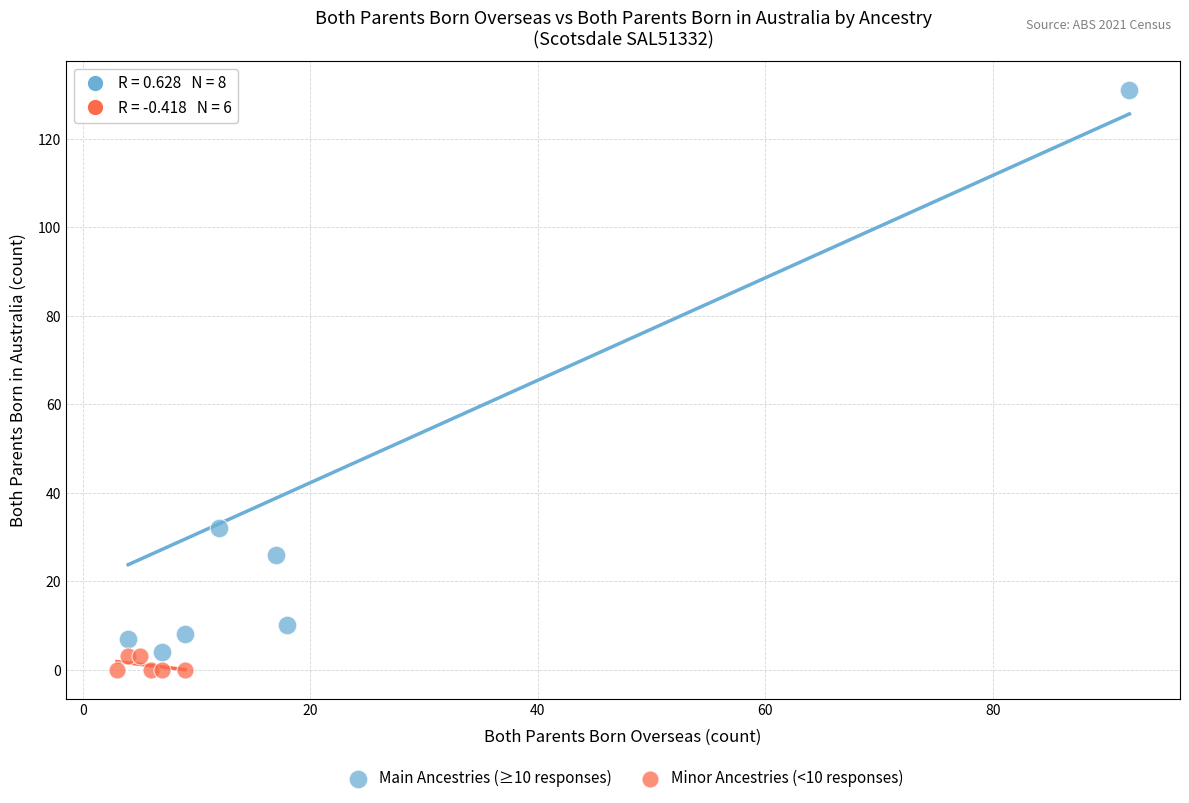

Which series has the widest spread of Y values?

Main Ancestries (≥10 responses)